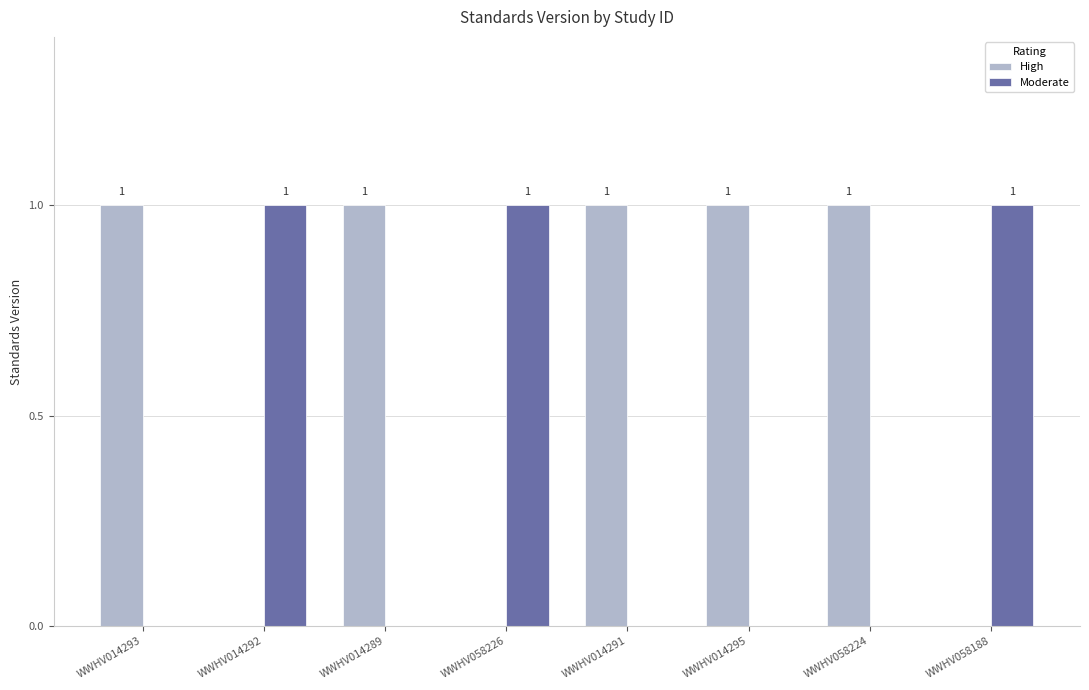

How many positive values does the Moderate series have?

3